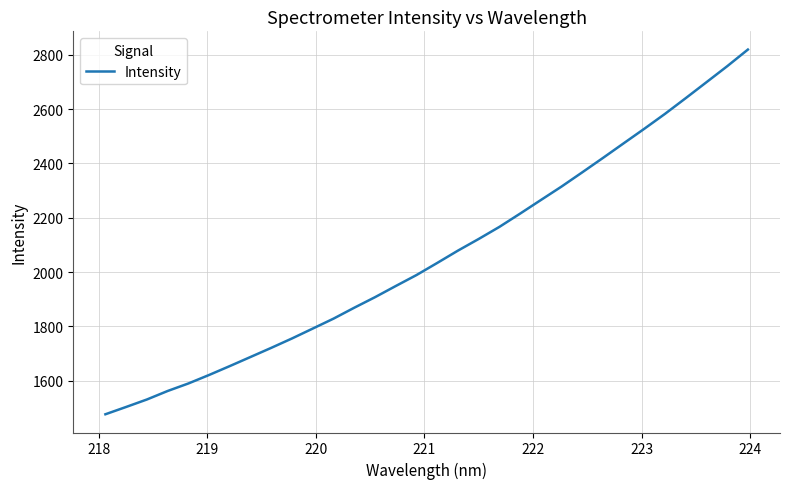

What is the difference between the maximum and minimum values?

1343.7